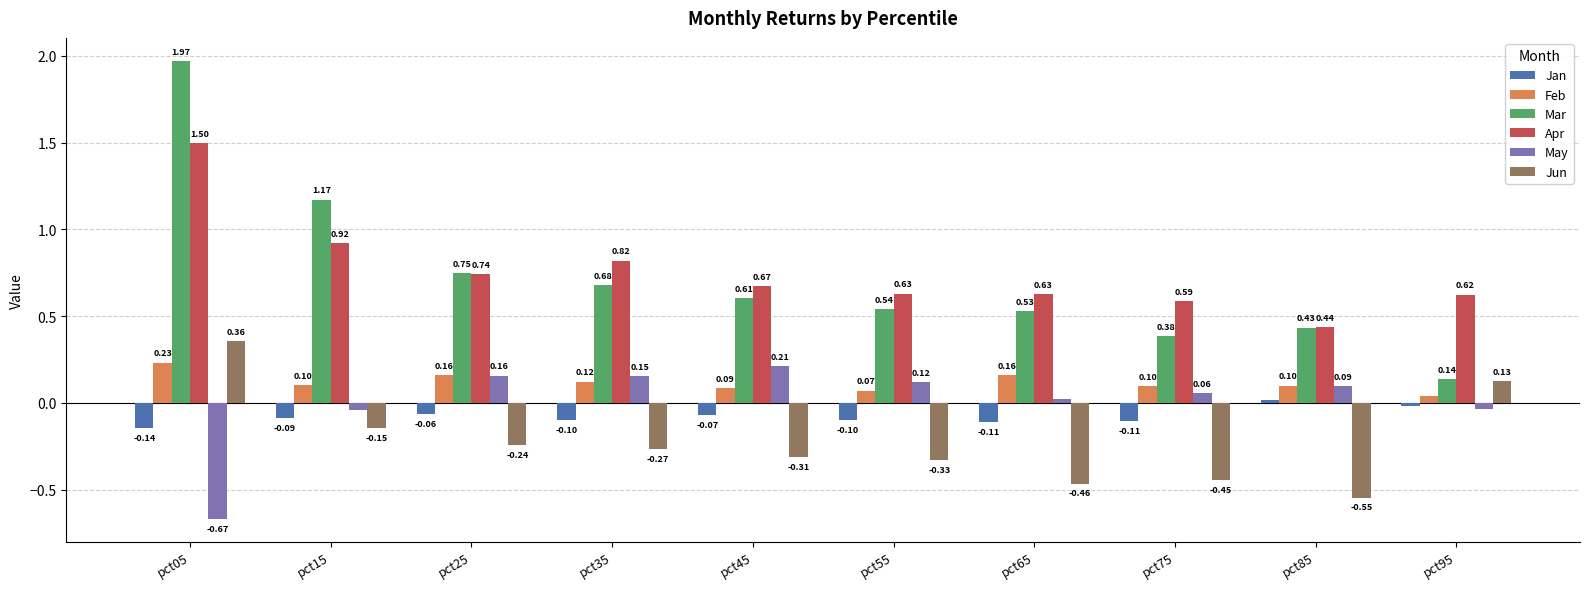

At pct55, list the series in order from smallest to largest.

Jun, Jan, Feb, May, Mar, Apr